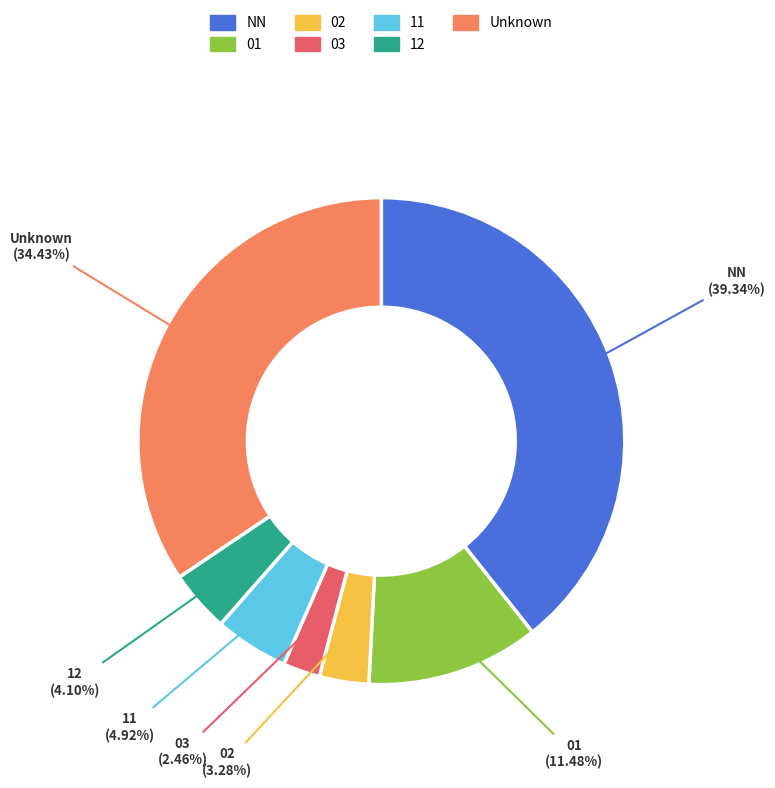

How much of the chart is everything except NN?

60.7%